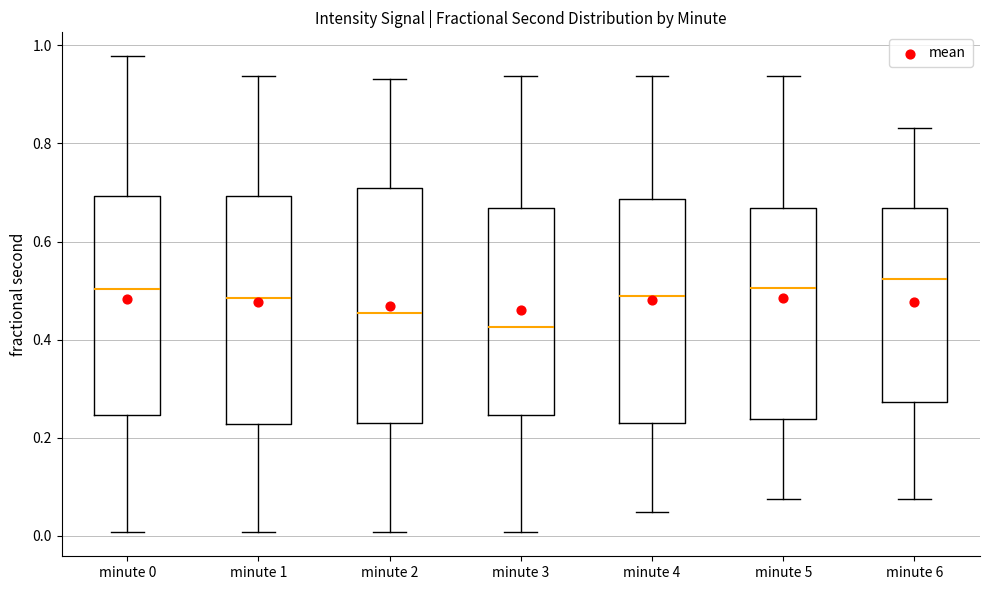

Where does the median line of the box for minute 6 sit on the y-axis? The values are not printed on the chart, so give them approximately, as read against the axis.

0.52